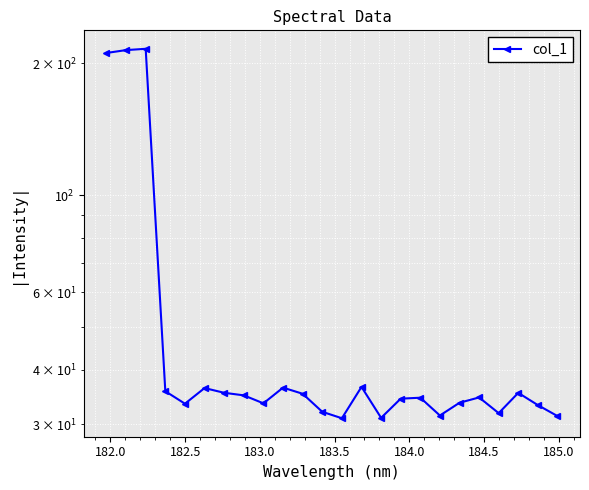

How many distinct data groups are displayed?

1